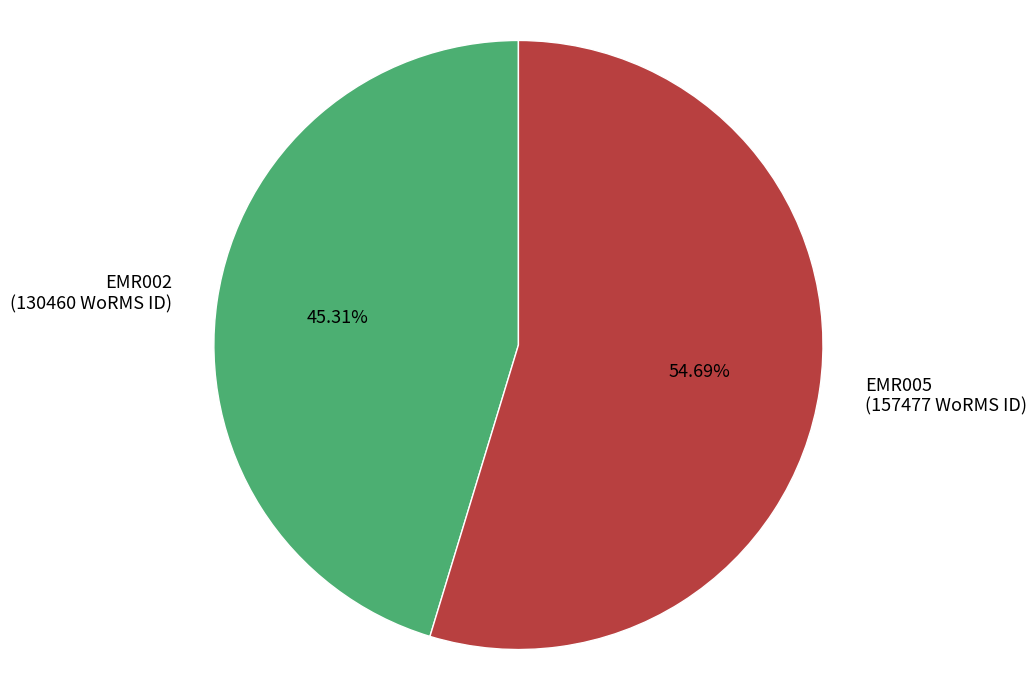

How many segments does this pie chart have?

2